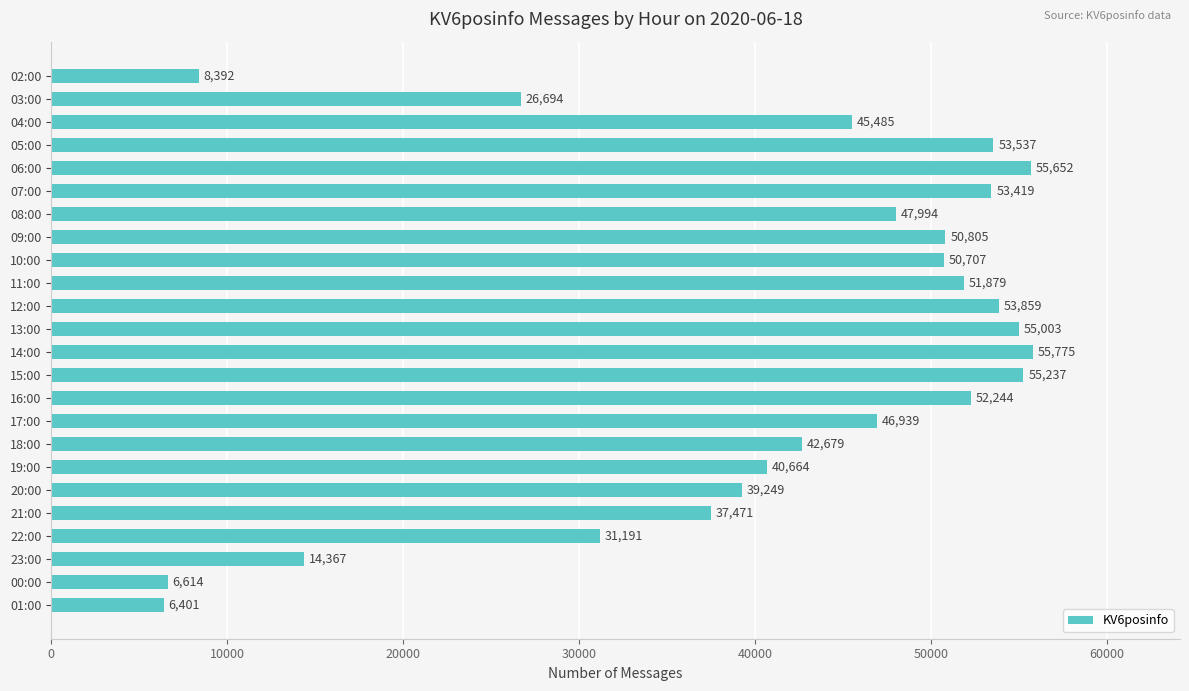

List the labels in order of value, largest first.

14:00, 06:00, 15:00, 13:00, 12:00, 05:00, 07:00, 16:00, 11:00, 09:00, 10:00, 08:00, 17:00, 04:00, 18:00, 19:00, 20:00, 21:00, 22:00, 03:00, 23:00, 02:00, 00:00, 01:00